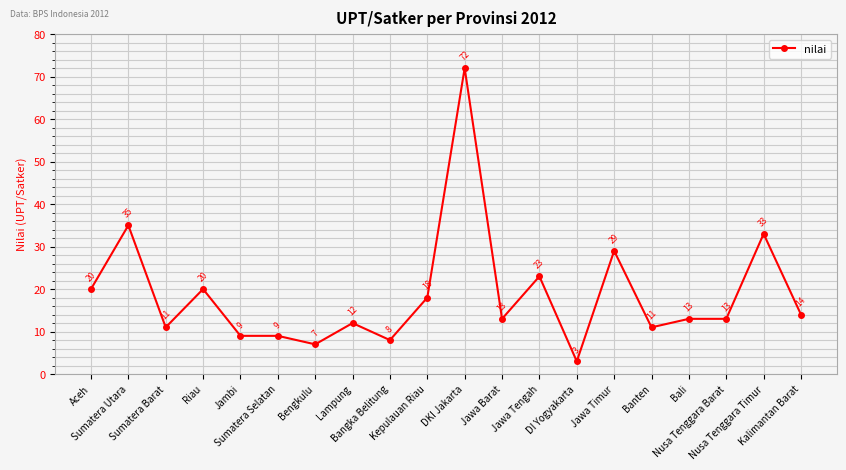

What is the smallest value displayed?

3